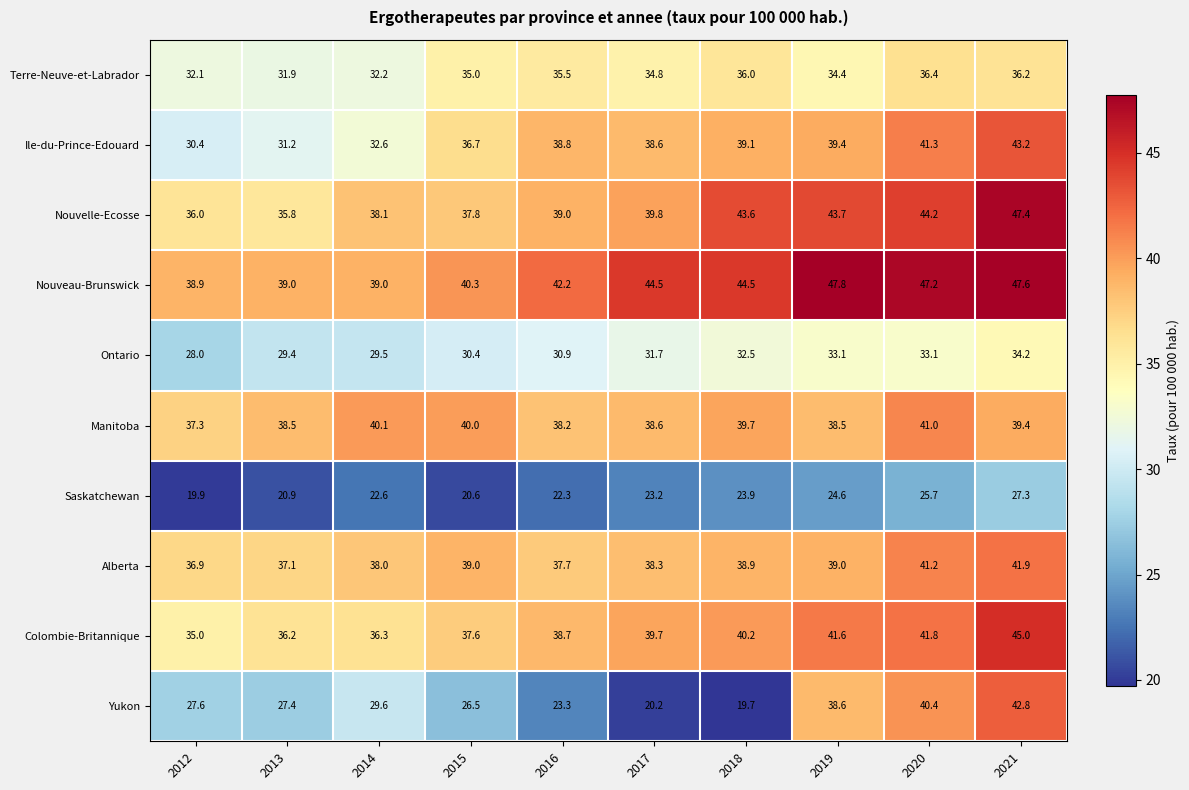

What is the difference between the second highest and second lowest values in the Colombie-Britannique series?

5.6